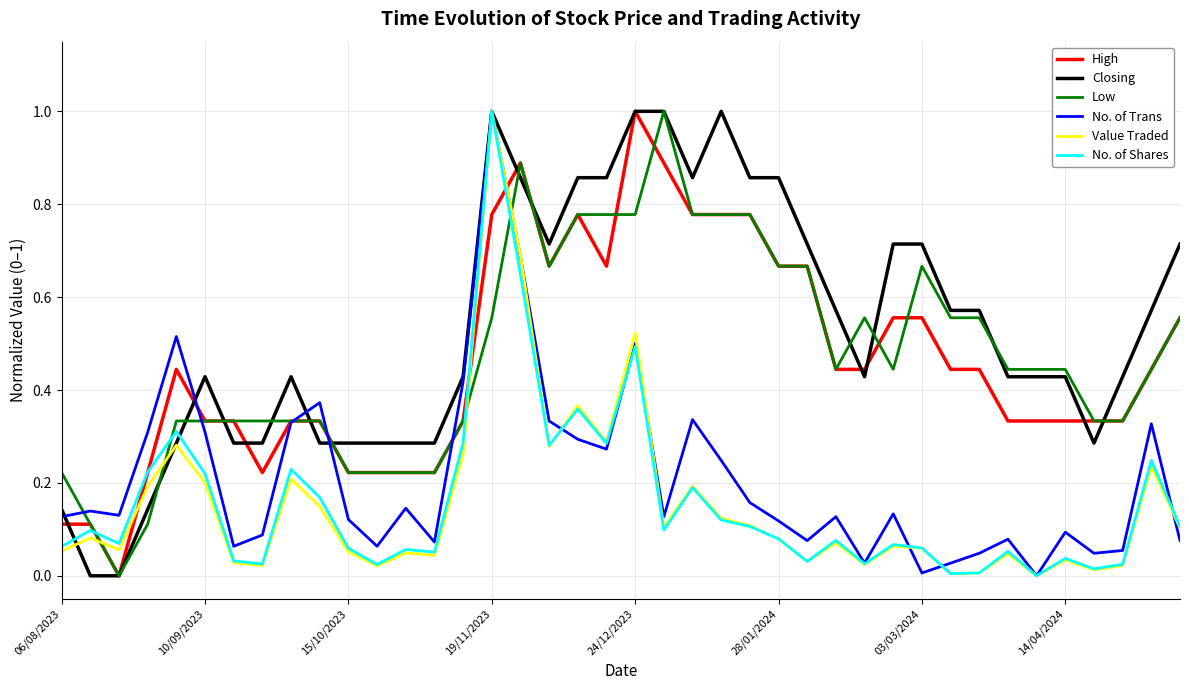

Which series has the largest total across all categories?

Closing